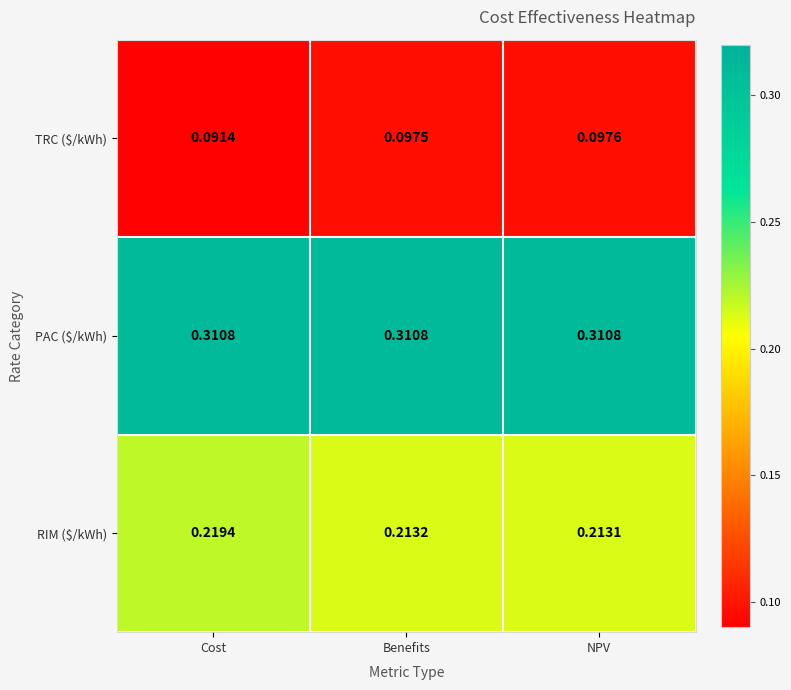

Where is RIM ($/kWh) nearest to the value 0?

NPV